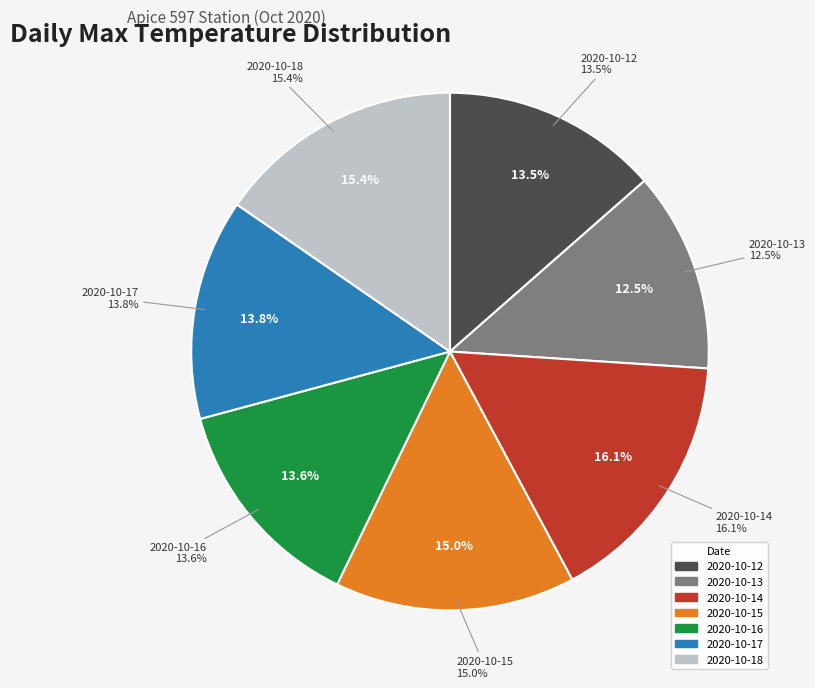

What is the change in value from 2020-10-12 to 2020-10-18?

+2.0